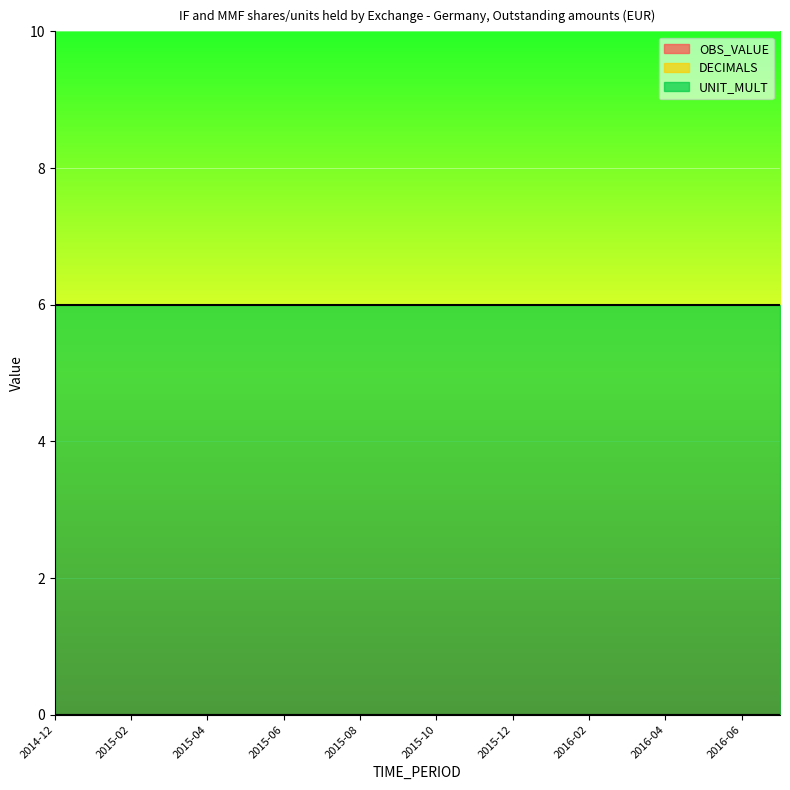

How many lines are shown in the chart?

3